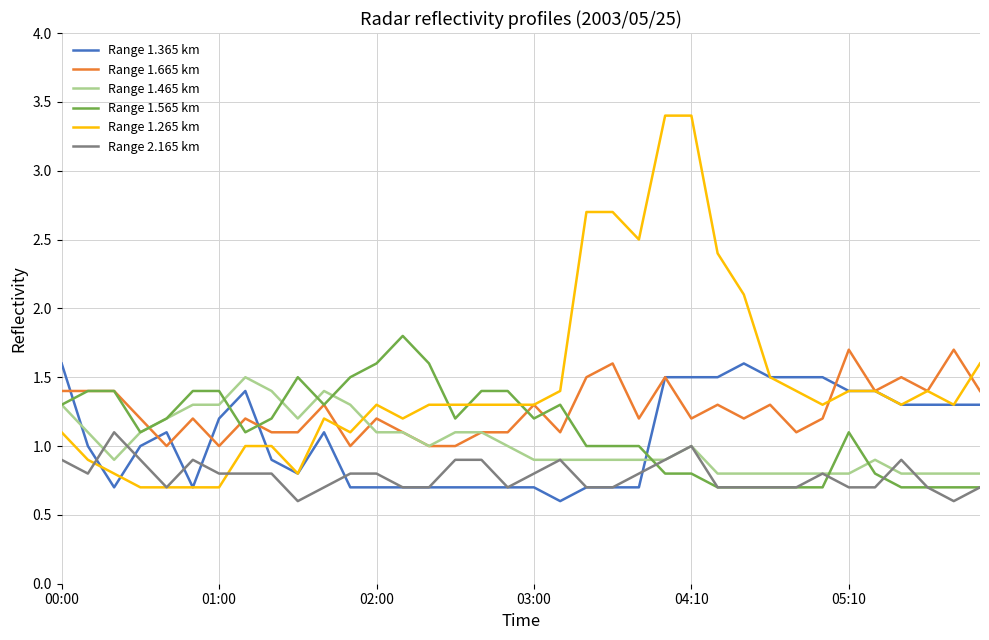

After their last crossing, which series has the higher values: Range 1.365 km or Range 1.465 km?

Range 1.365 km